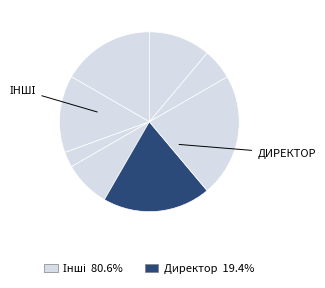

How many segments does this pie chart have?

8